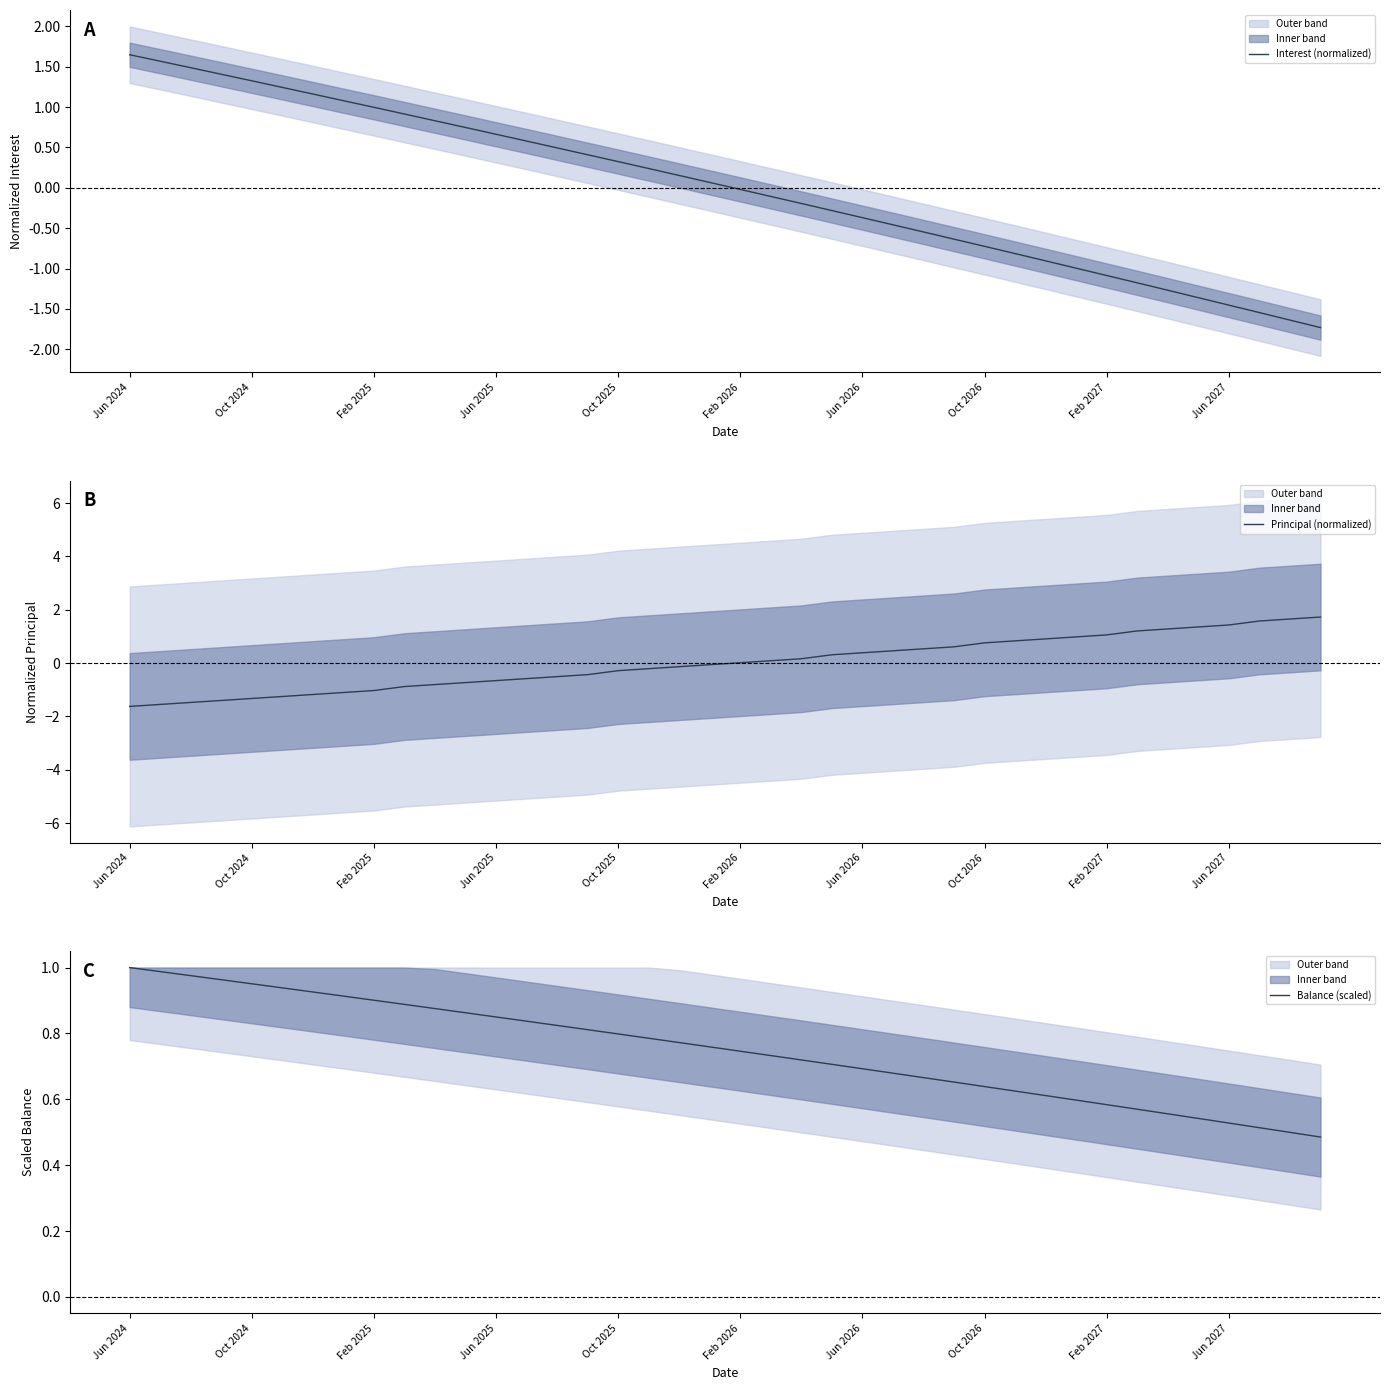

After their last crossing, which series has the higher values: Interest (normalized) or Principal (normalized)?

Principal (normalized)